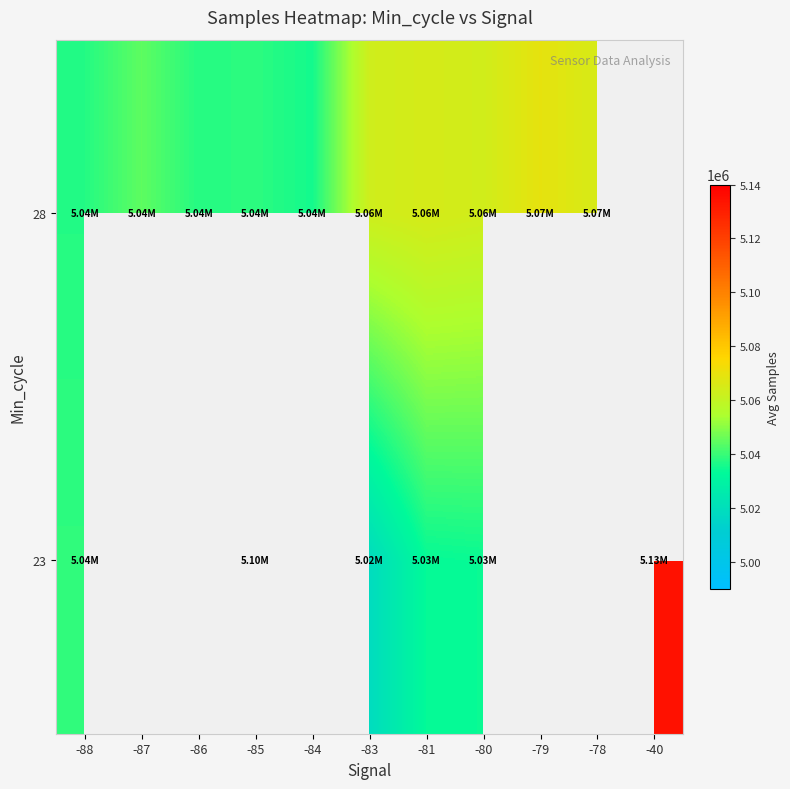

At which category is the sum across all series the highest?

-85